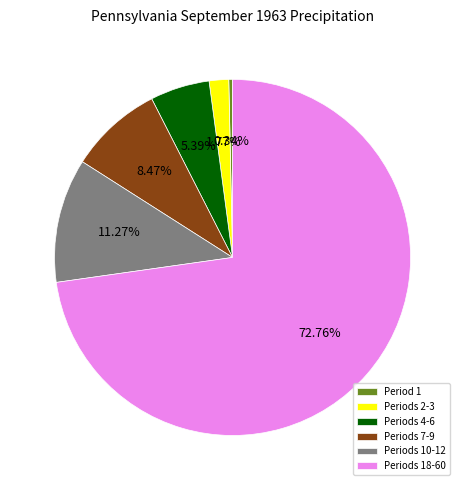

How many segments does this pie chart have?

6